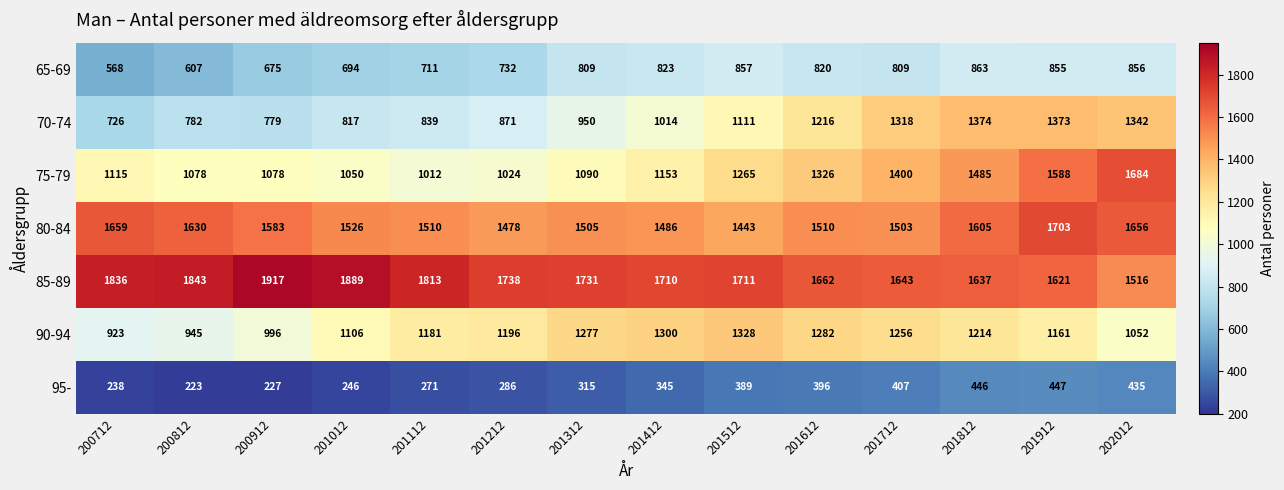

What is the sum of the 85-89 values at 200812 and 201012?

3732